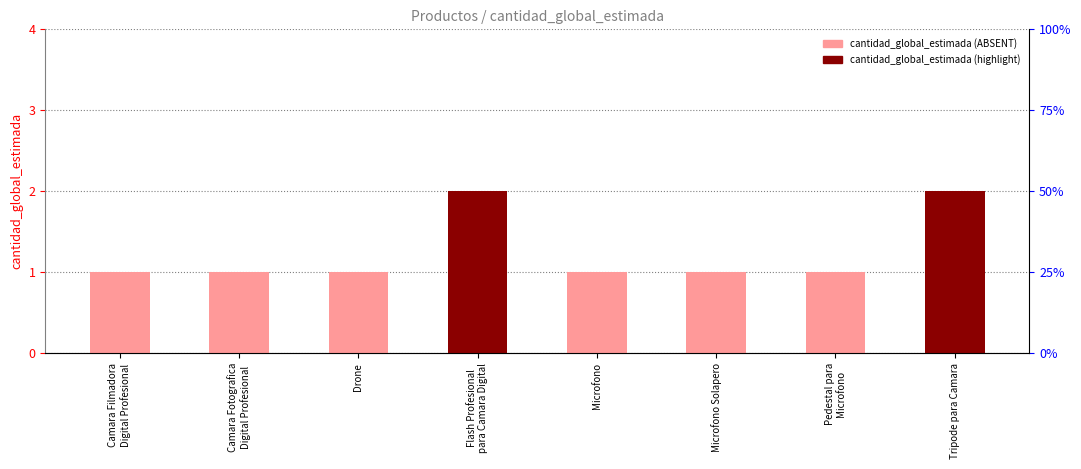

Does the chart contain stacked bars?

No